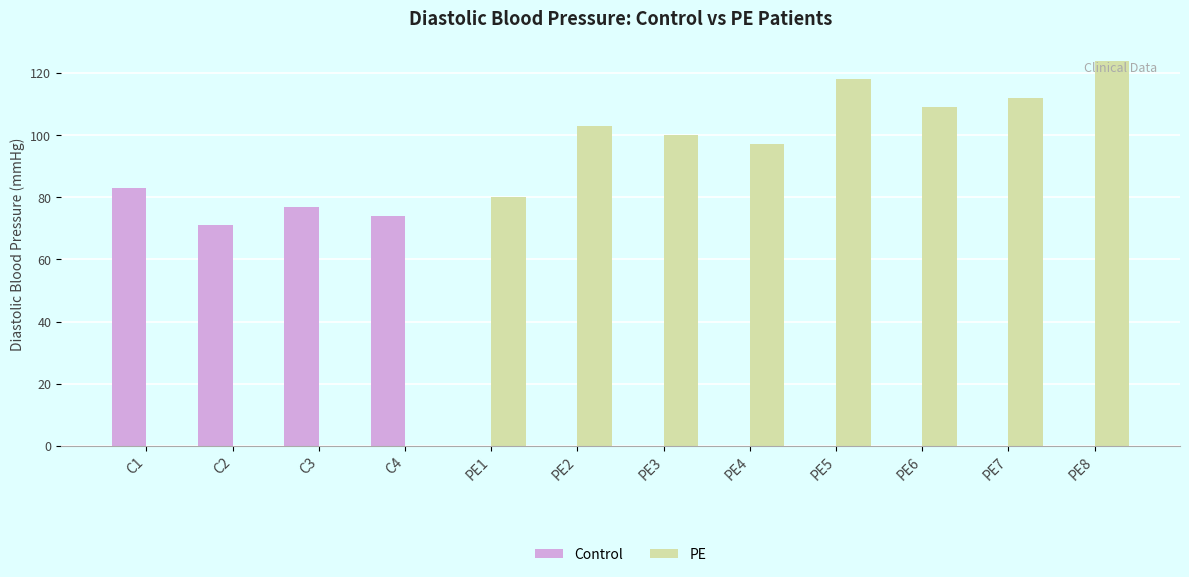

Reading left to right, what are all the values shown in this chart?

Control: 83	71	77	74	0	0	0	0	0	0	0	0
PE: 0	0	0	0	80	103	100	97	118	109	112	124